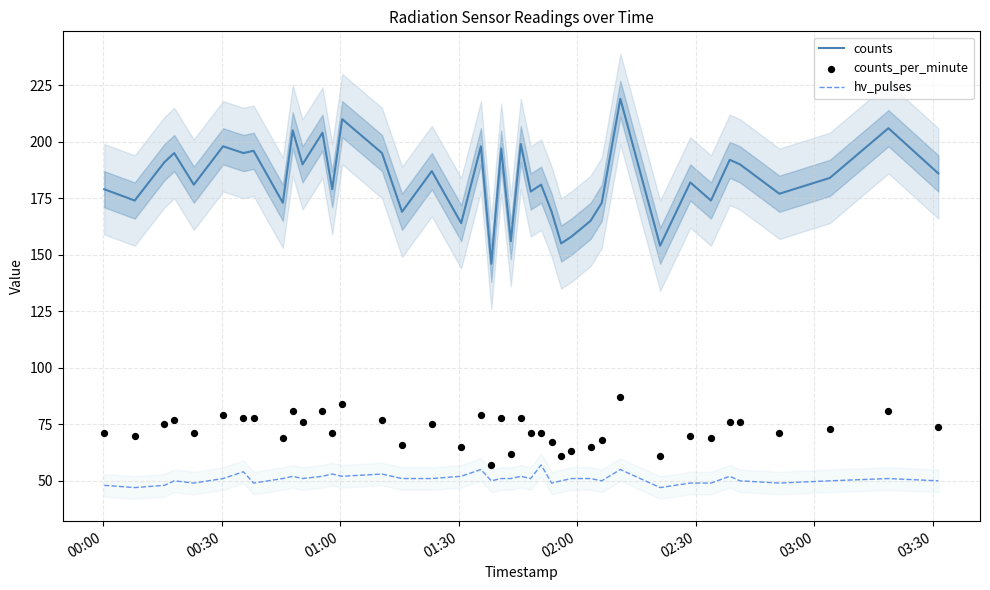

Which series contains the highest Y value?

counts